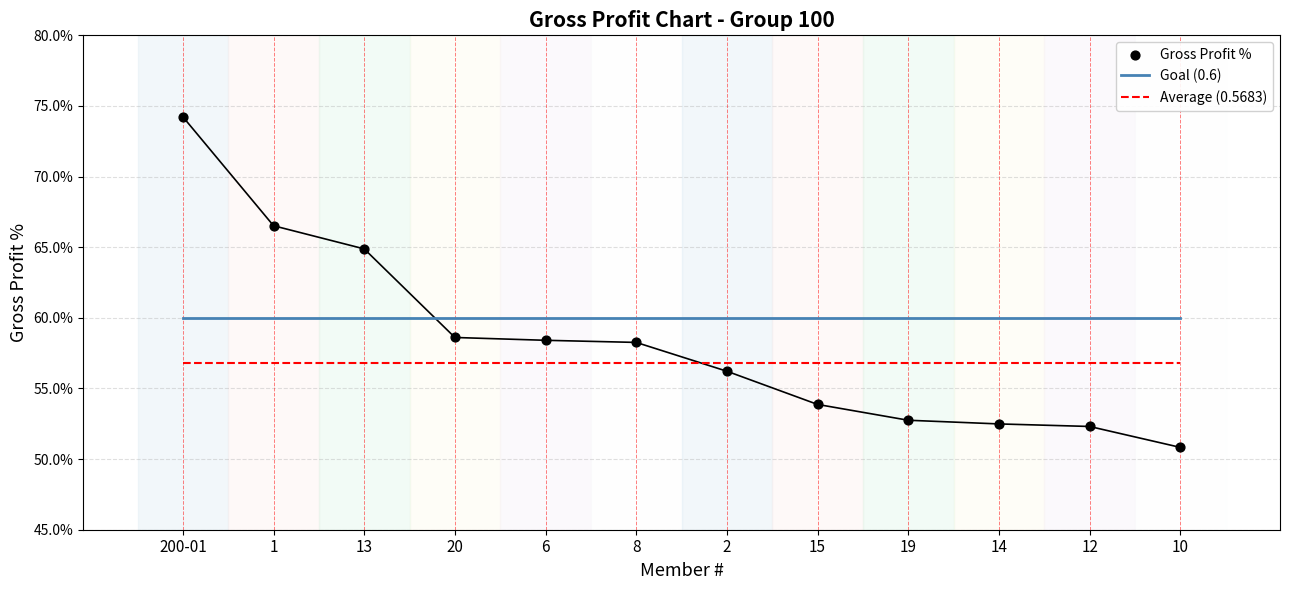

What are all the series names shown in the legend?

Goal (0.6), Average (0.5683), Gross Profit %